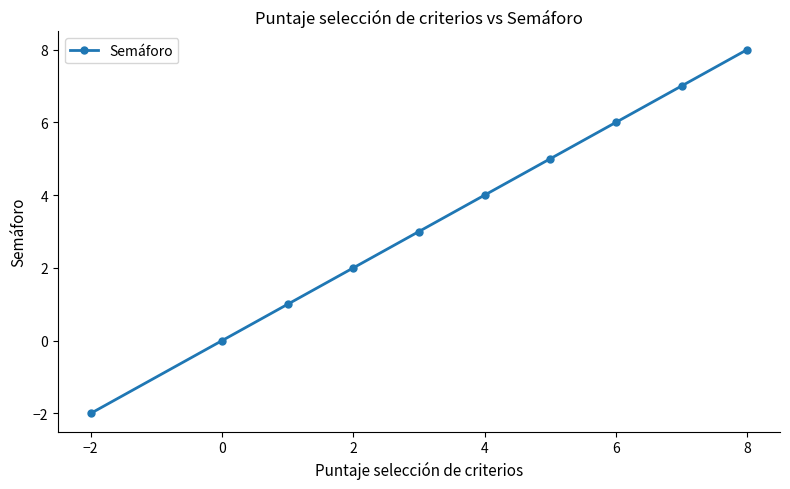

Which label corresponds to the largest value in the chart?

8